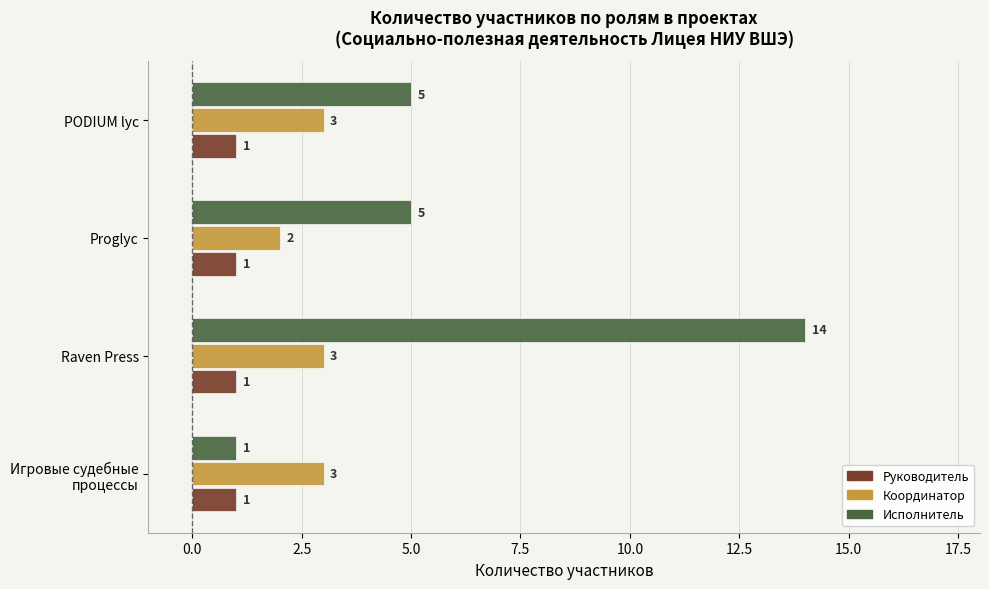

Which series changed the most between Raven Press and PODIUM lyc?

Исполнитель